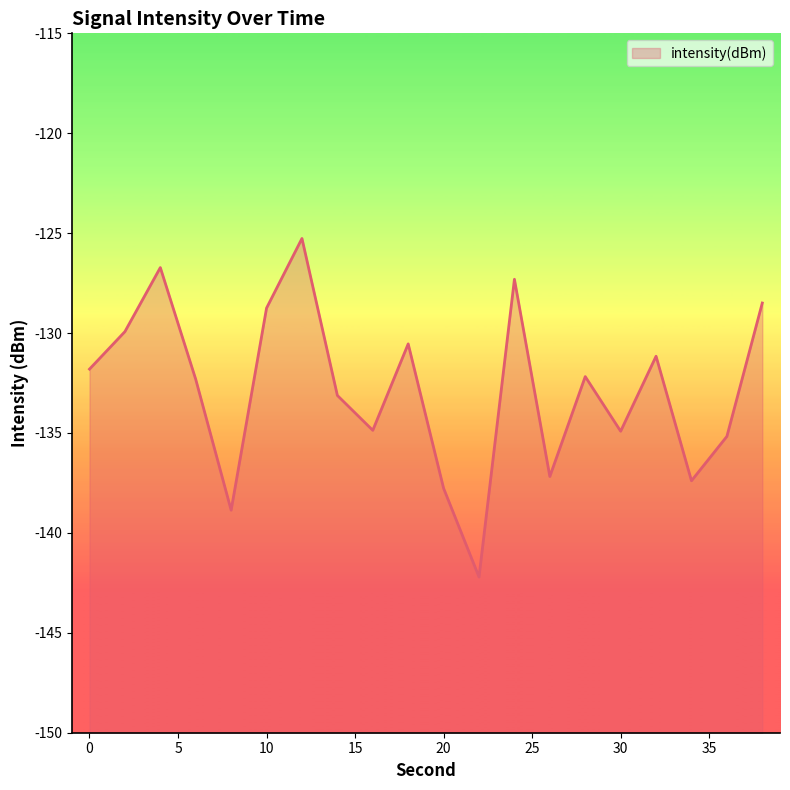

List the labels in order of value, largest first.

12, 4, 24, 38, 10, 2, 18, 32, 0, 28, 6, 14, 16, 30, 36, 26, 34, 20, 8, 22